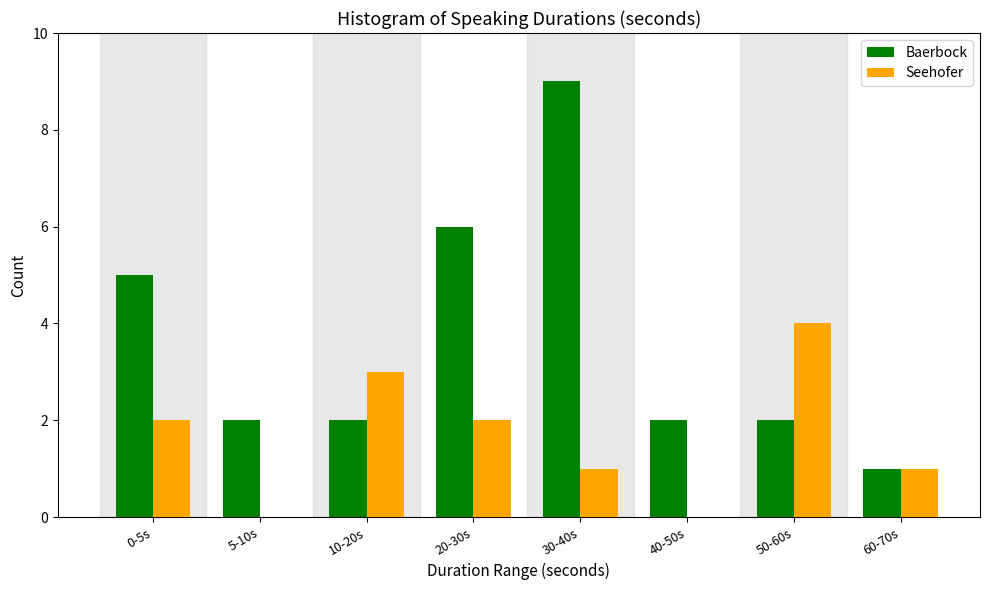

Reading left to right, extract all data points from this chart.

Baerbock: 0-5s=5	5-10s=2	10-20s=2	20-30s=6	30-40s=9	40-50s=2	50-60s=2	60-70s=1
Seehofer: 0-5s=2	5-10s=0	10-20s=3	20-30s=2	30-40s=1	40-50s=0	50-60s=4	60-70s=1